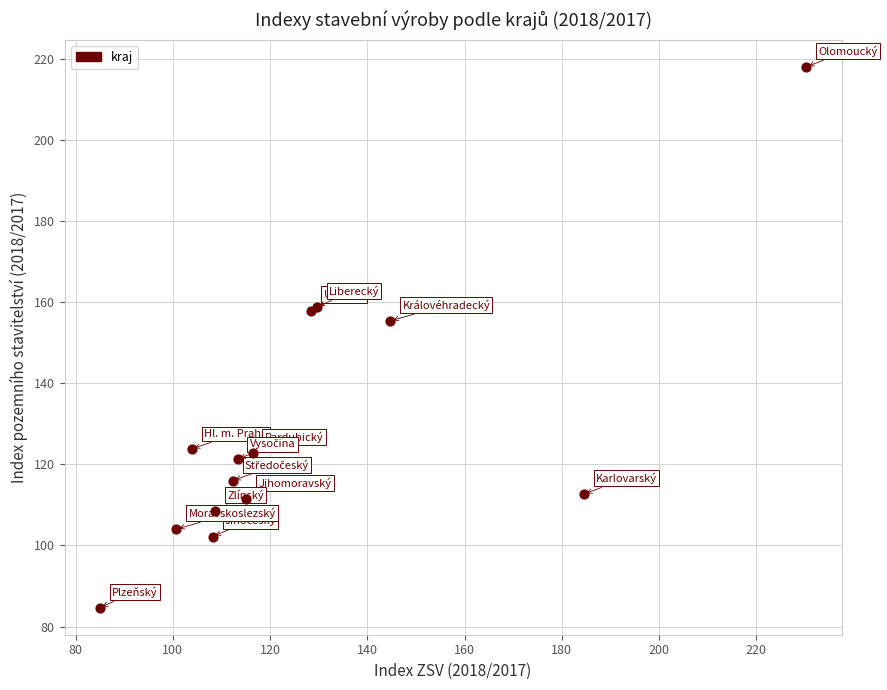

What Y value in the scatter plot is closest to 151?

155.4